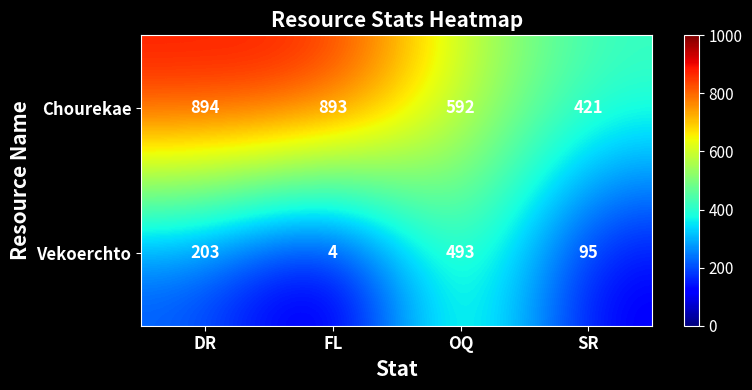

At how many categories does at least one series exceed 740?

2